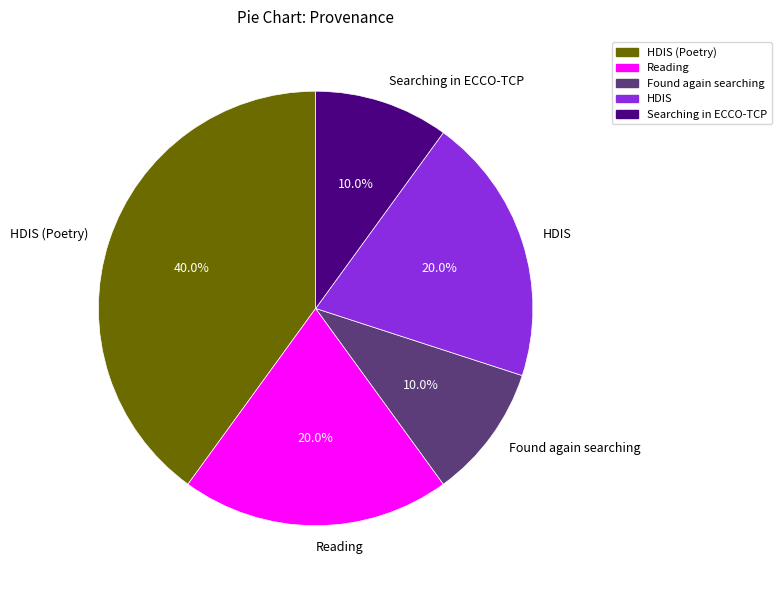

Which category has the biggest portion of the pie?

HDIS (Poetry)